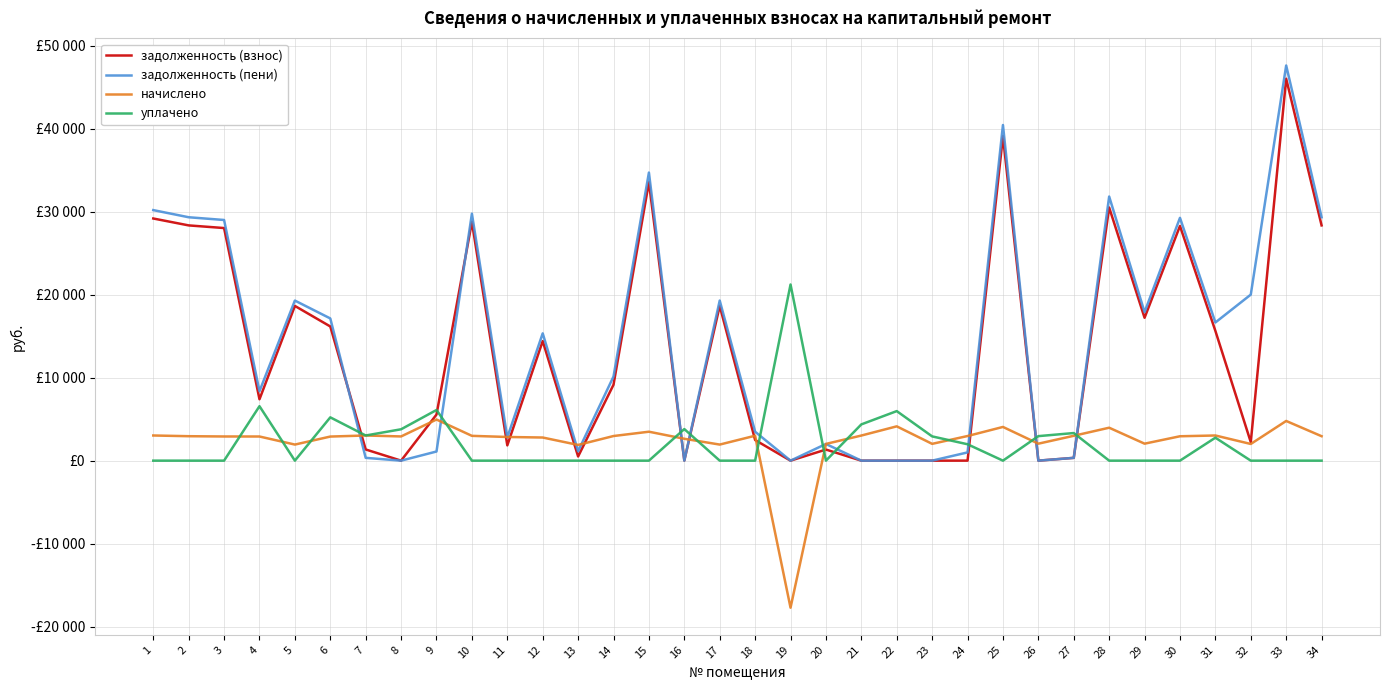

What is the spread (max minus min) of values at 10?

29750.6